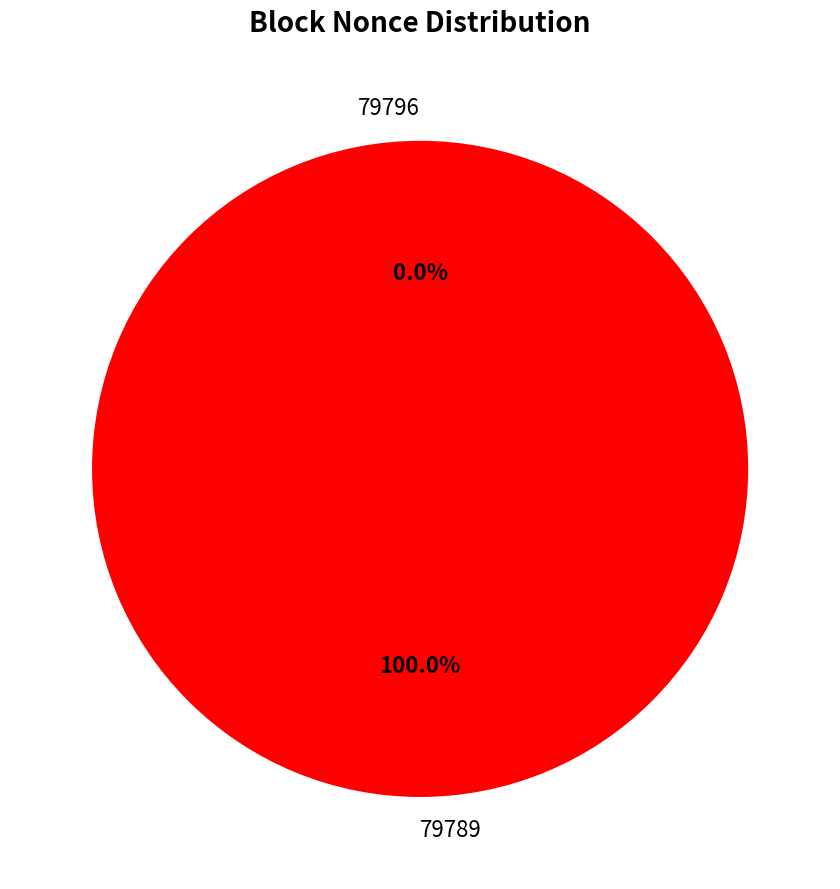

Rank the categories by value from lowest to highest.

79796, 79789